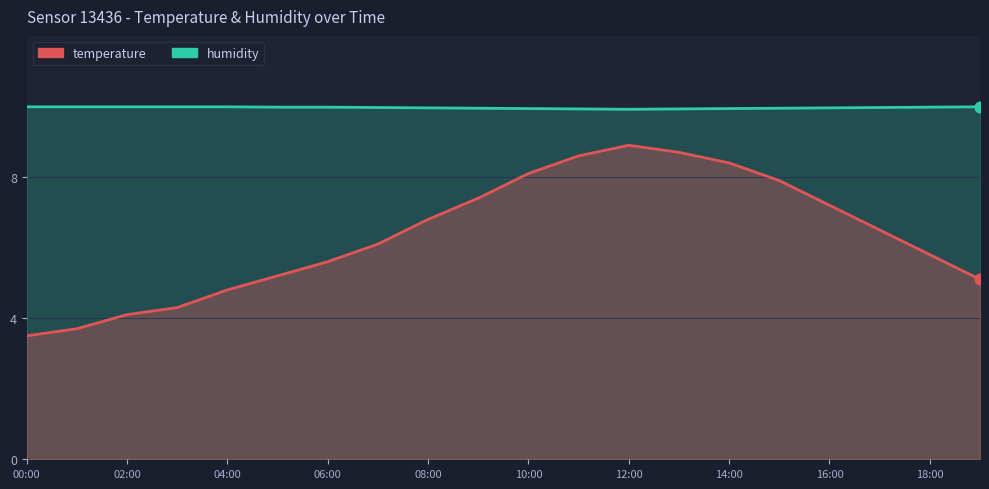

Which series reaches the minimum Y coordinate?

temperature